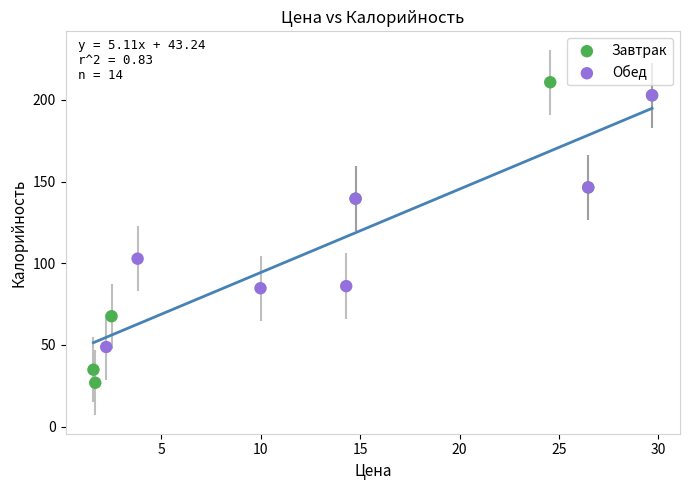

Which series contains the lowest Y value?

Завтрак